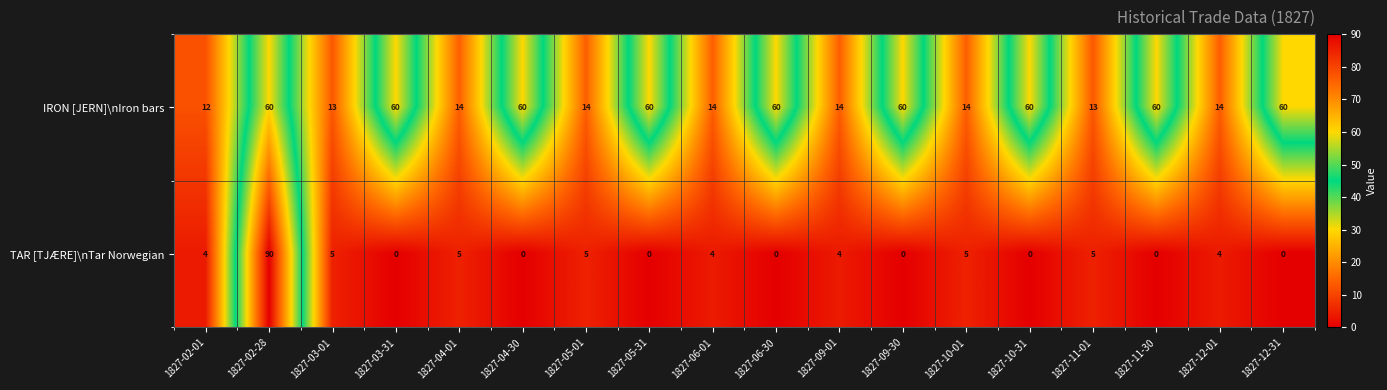

At which category is the sum across all series the highest?

1827-02-28